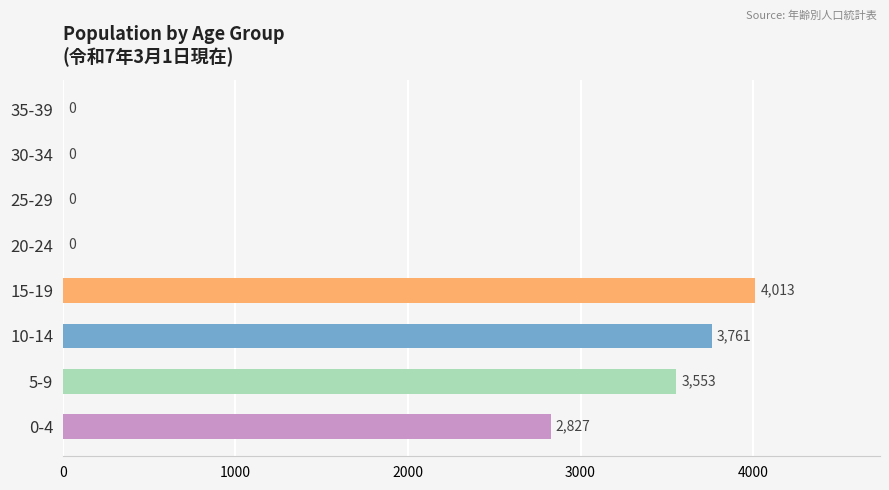

Is it true that the value at 35-39 is -1483?

False